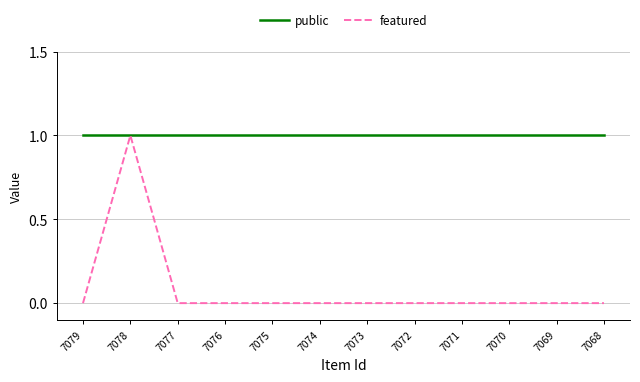

Reading left to right, transcribe all the data shown in this chart.

public: 1	1	1	1	1	1	1	1	1	1	1	1
featured: 0	1	0	0	0	0	0	0	0	0	0	0